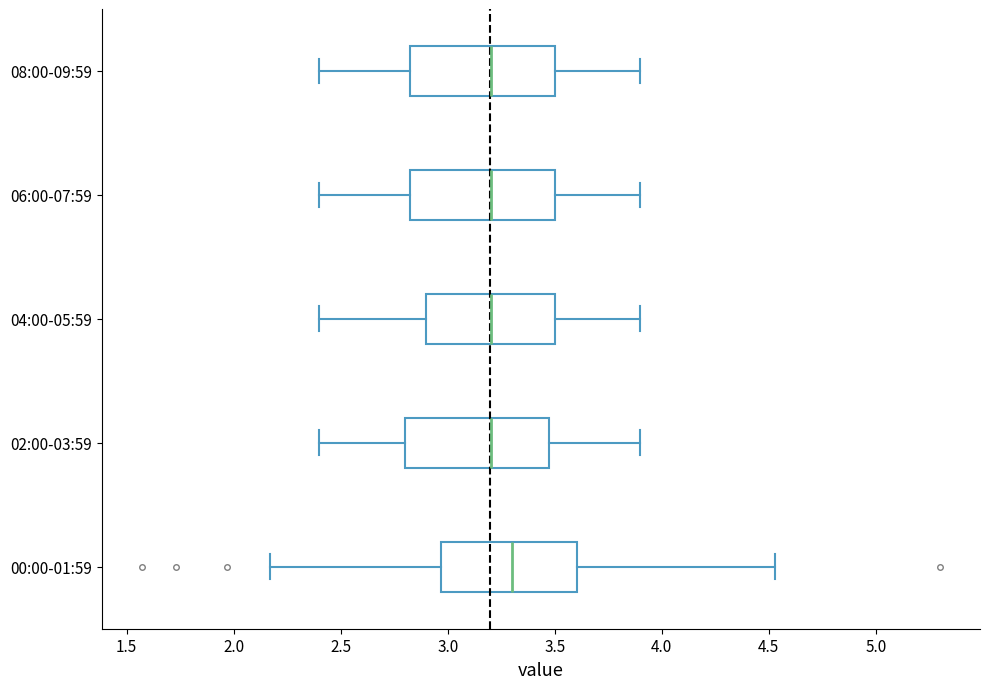

Reading bottom to top, transcribe this box plot: for each box, give where its median line is, the range the box spans, and where its two whiskers end, as read against the x-axis. The values are not printed on the chart, so give them approximately, as read against the axis.

00:00-01:59: median 3.30, box 2.95 to 3.60, whiskers 2.15 to 4.55
02:00-03:59: median 3.20, box 2.80 to 3.50, whiskers 2.40 to 3.90
04:00-05:59: median 3.20, box 2.90 to 3.50, whiskers 2.40 to 3.90
06:00-07:59: median 3.20, box 2.85 to 3.50, whiskers 2.40 to 3.90
08:00-09:59: median 3.20, box 2.85 to 3.50, whiskers 2.40 to 3.90